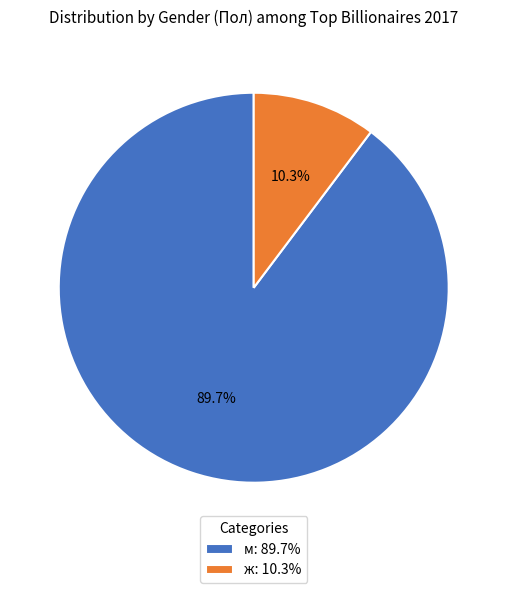

Rank the categories by value from highest to lowest.

м, ж